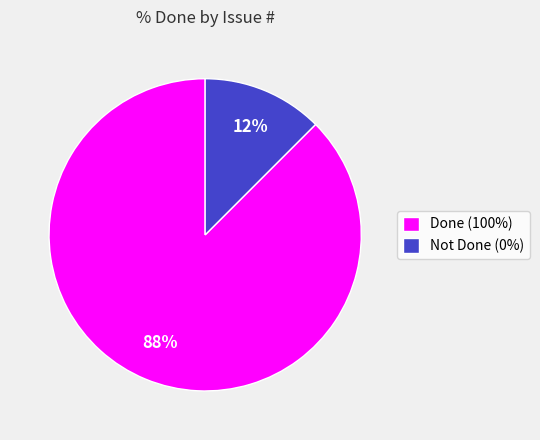

Which slice is the smallest?

Not Done (0%)